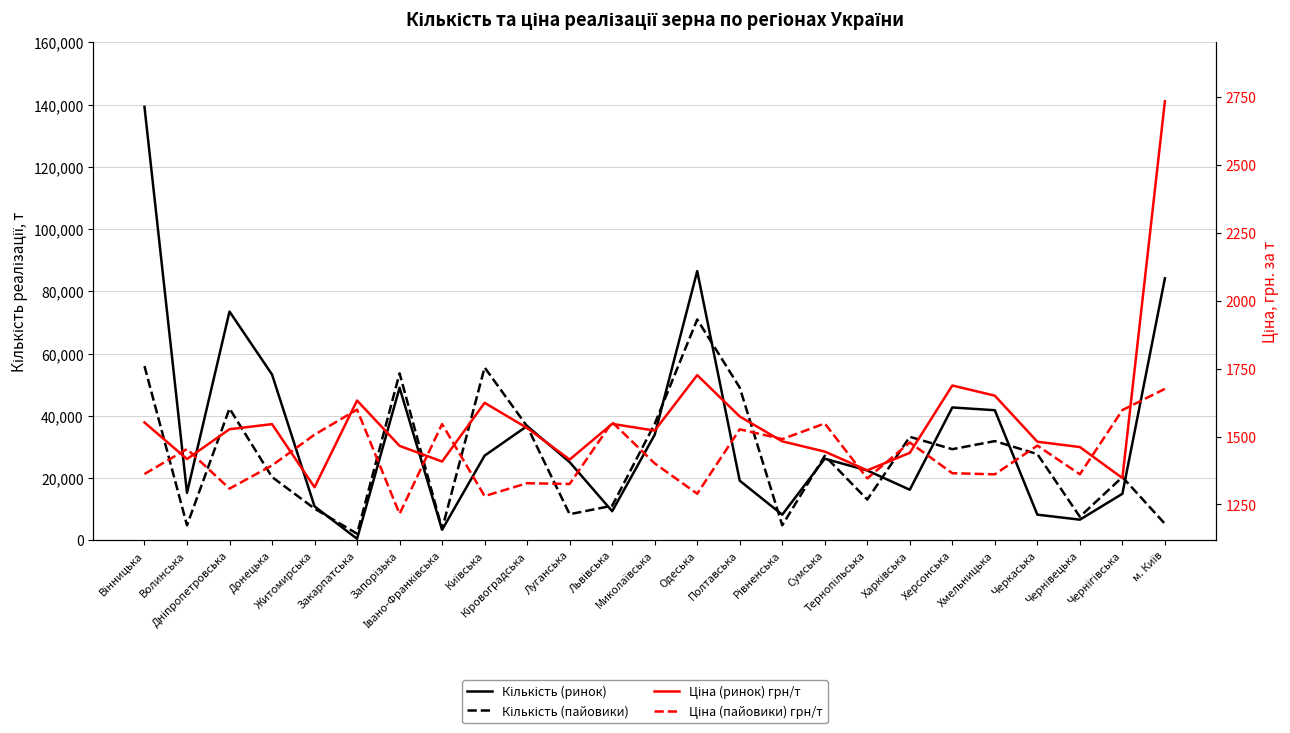

What is the sum of the Ціна (пайовики) грн/т values at Одеська and Запорізька?

2505.1